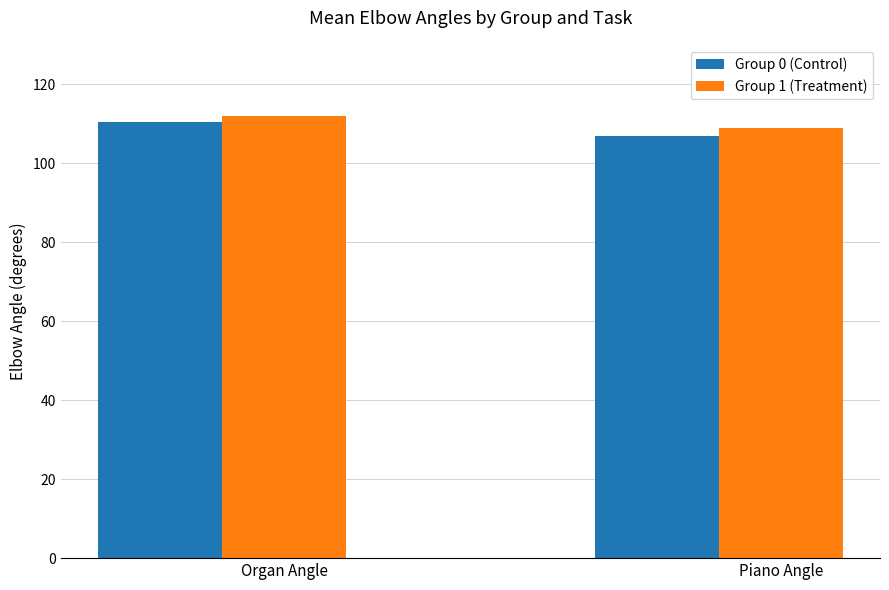

What is the sum of the Group 1 (Treatment) values at Organ Angle and Piano Angle?

221.0